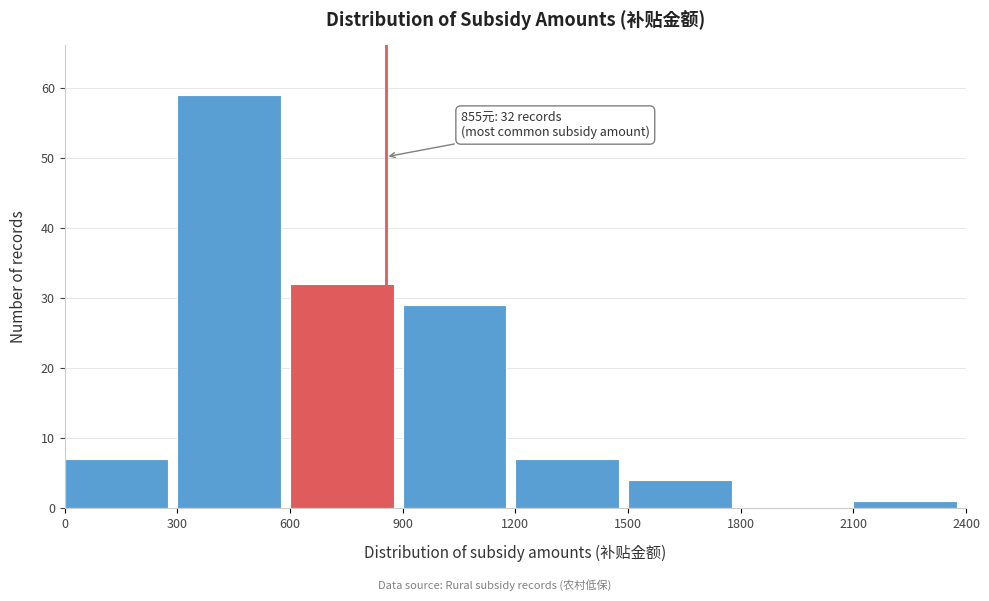

Which range on the x-axis has the tallest bar?

300 to 600